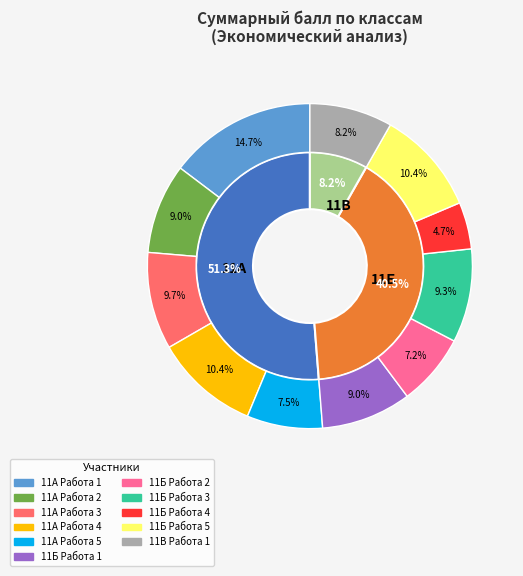

Does any single category account for the majority?

No